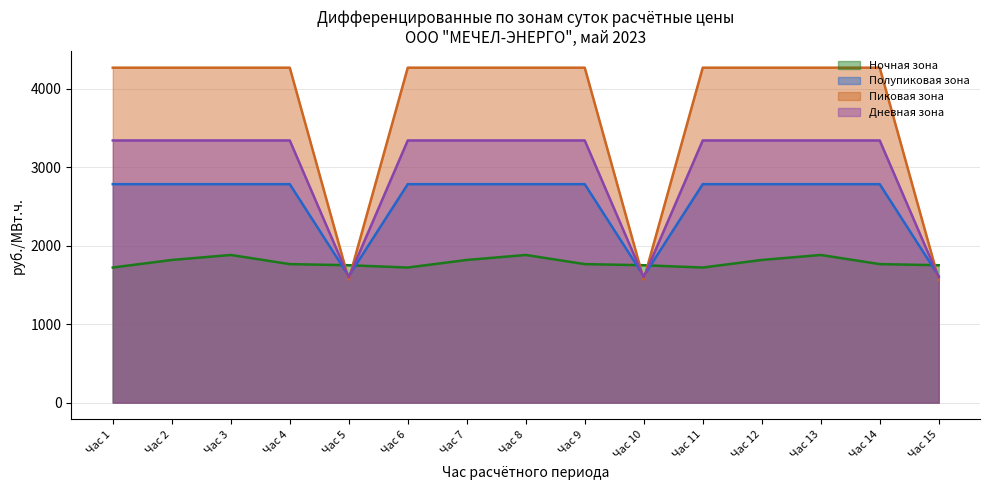

Where do Ночная зона and Полупиковая зона first cross each other?

Час 4 and Час 5